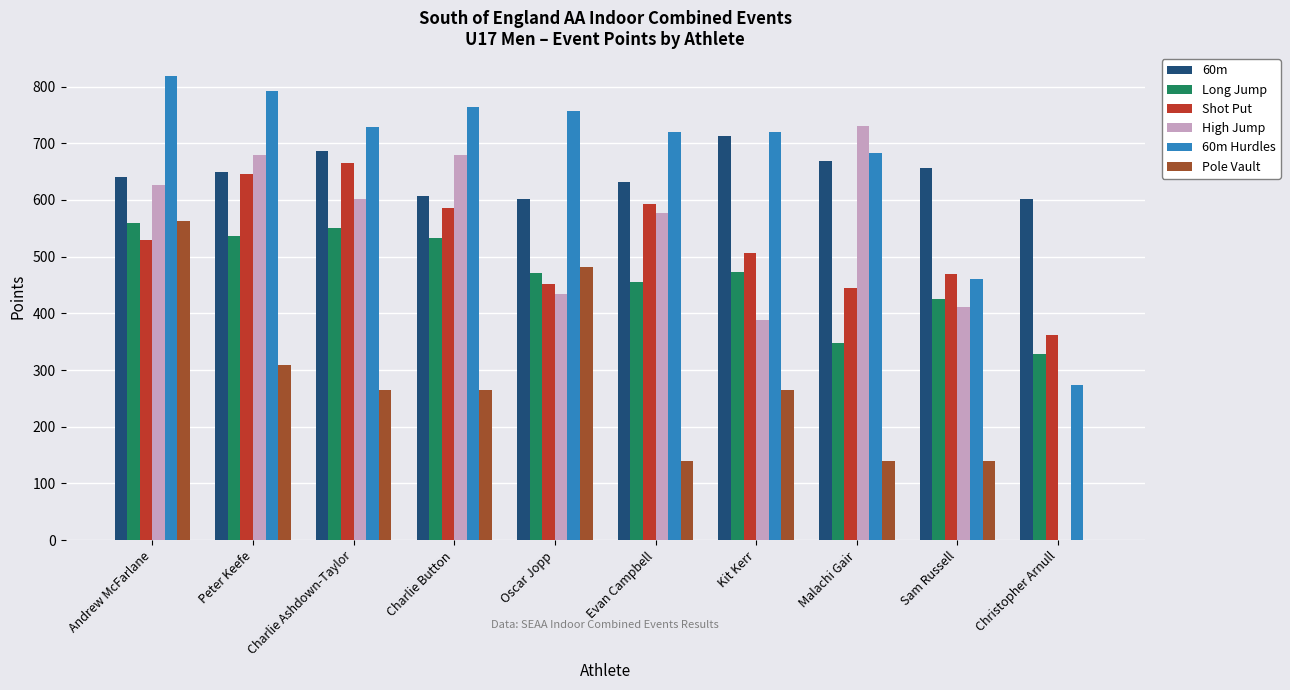

The 60m Hurdles series shows 1250 at Charlie Button. True or false?

False